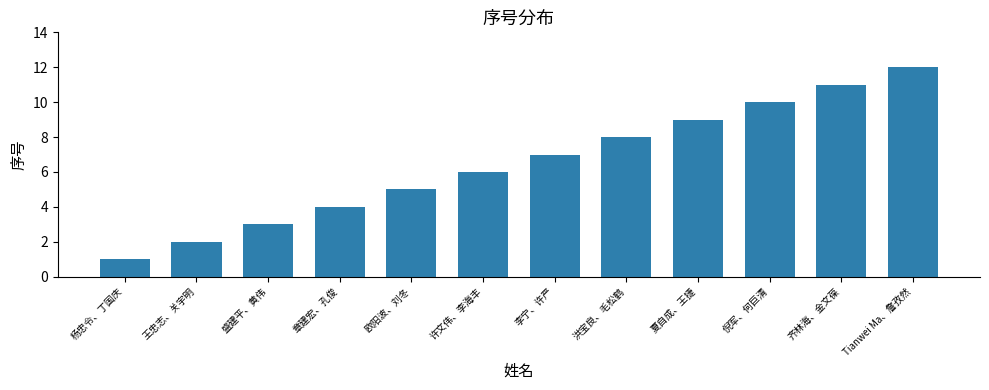

What is the sum of all values?

78